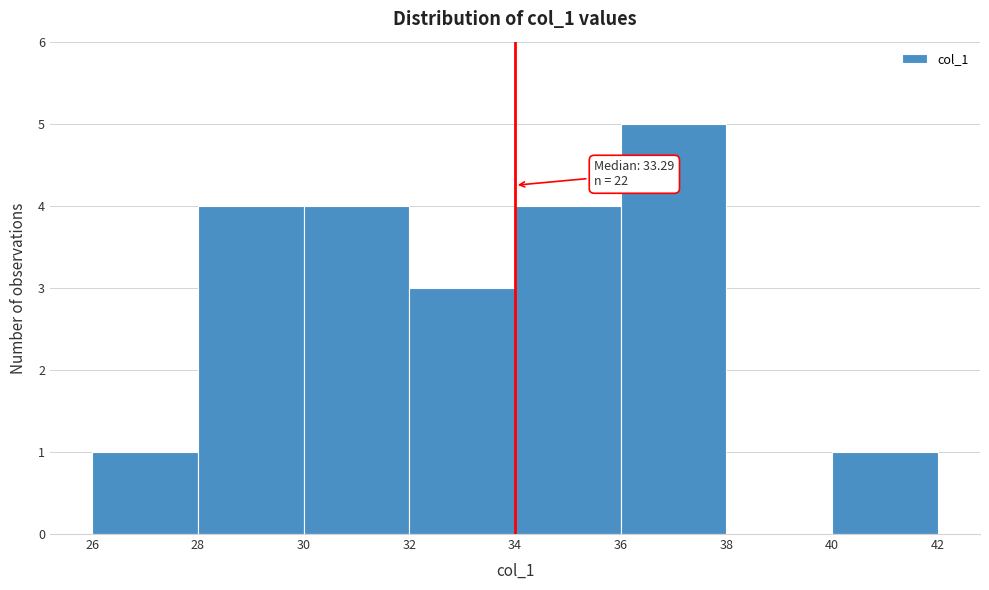

Over which range of the x-axis is the bar tallest?

36 to 38